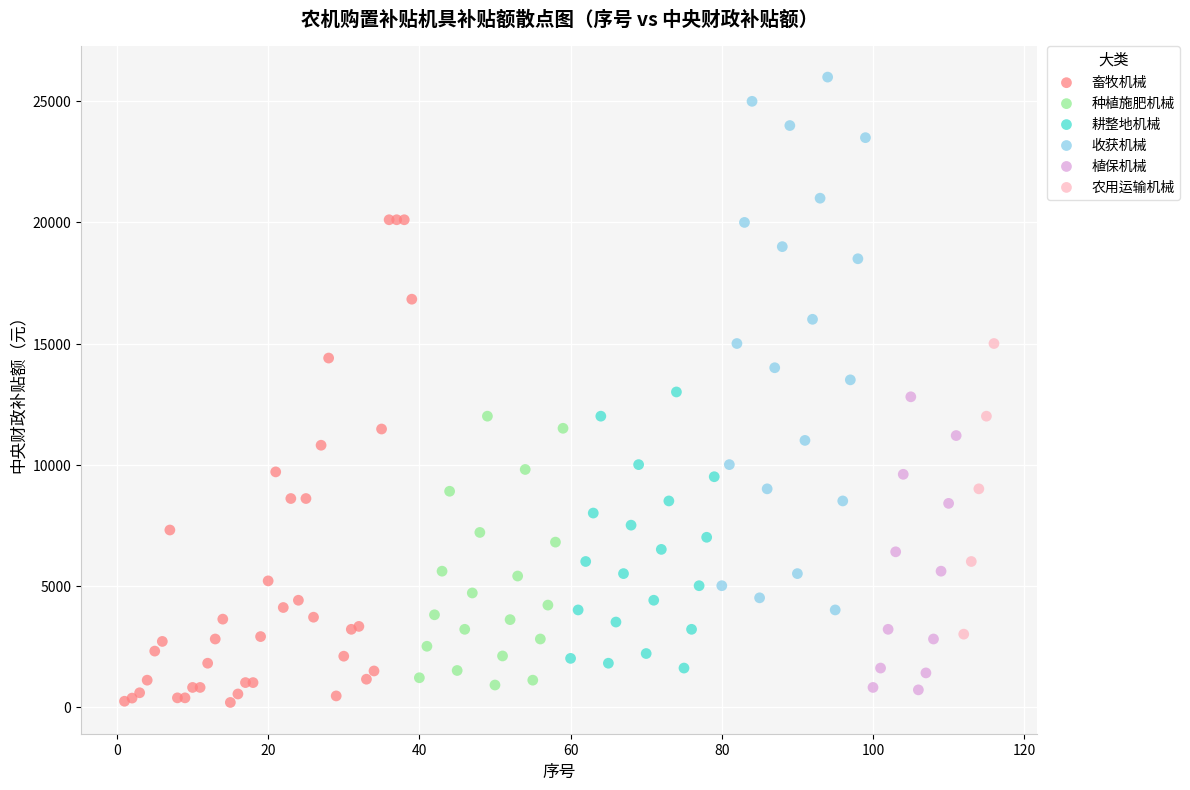

Which series reaches the maximum Y coordinate?

收获机械